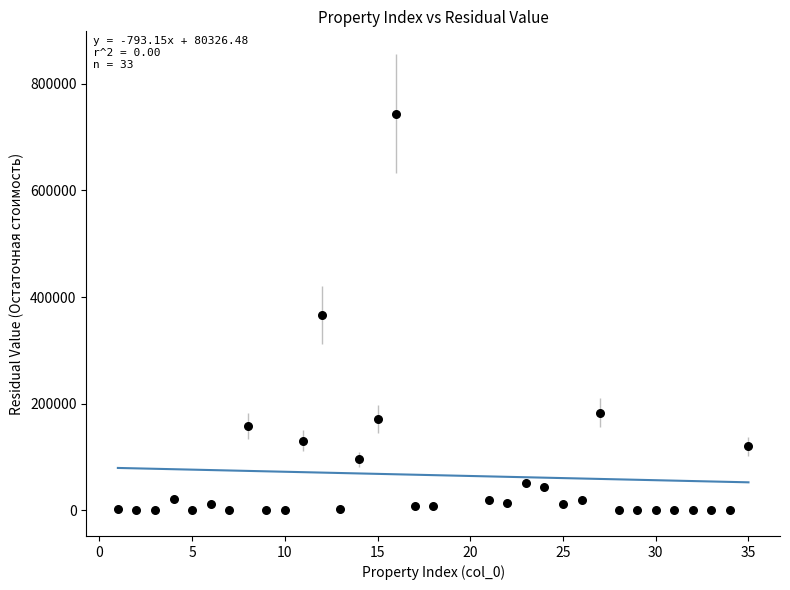

What is the range of Y values (max minus min)?

743519.0